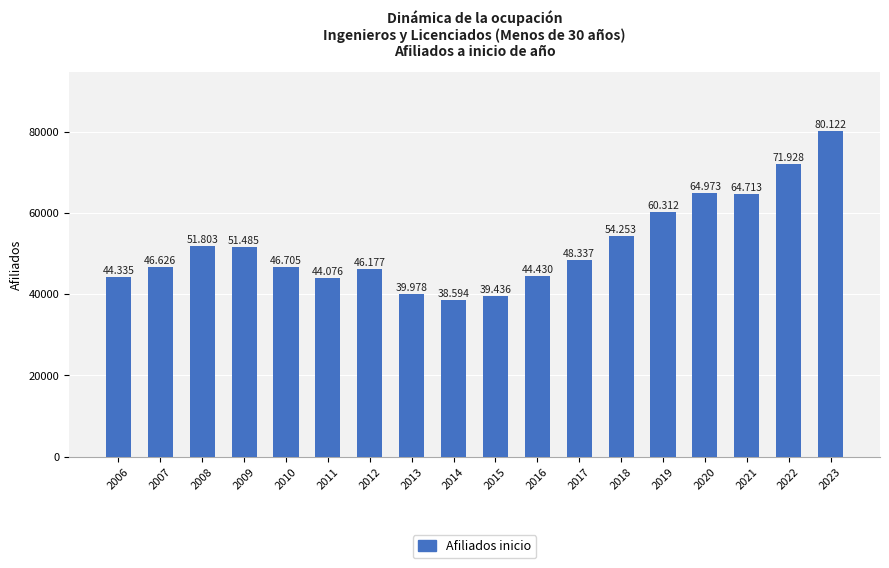

Reading left to right, extract all data points from this chart.

44335	46626	51803	51485	46705	44076	46177	39978	38594	39436	44430	48337	54253	60312	64973	64713	71928	80122